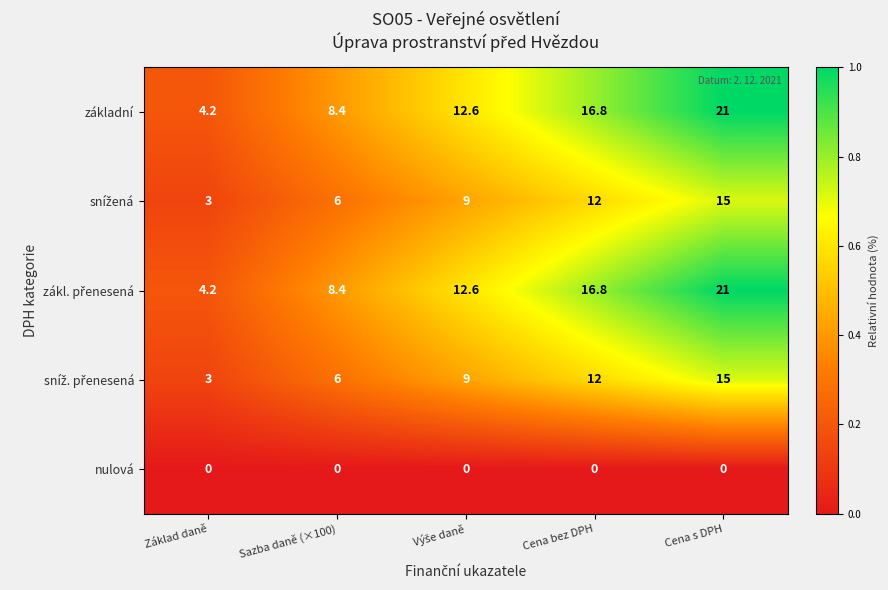

What is the total value across all series at Cena bez DPH?

57.6